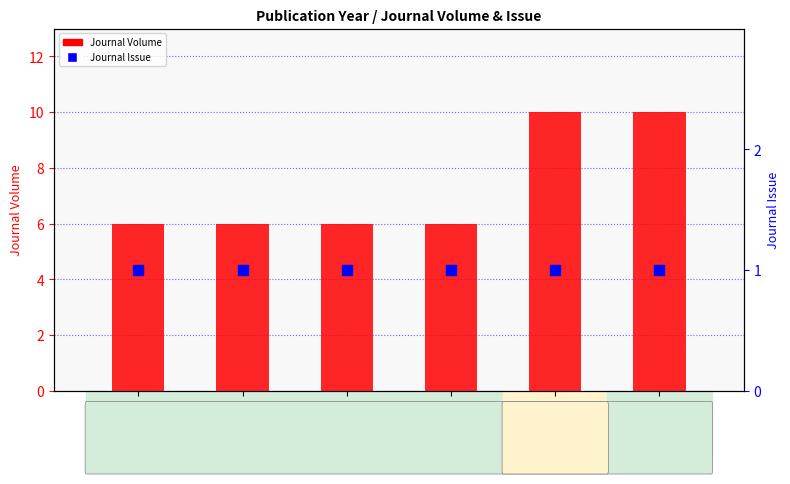

Is the value of Journal Volume at srep38976 greater than the value of Journal Issue at s41467?

Yes